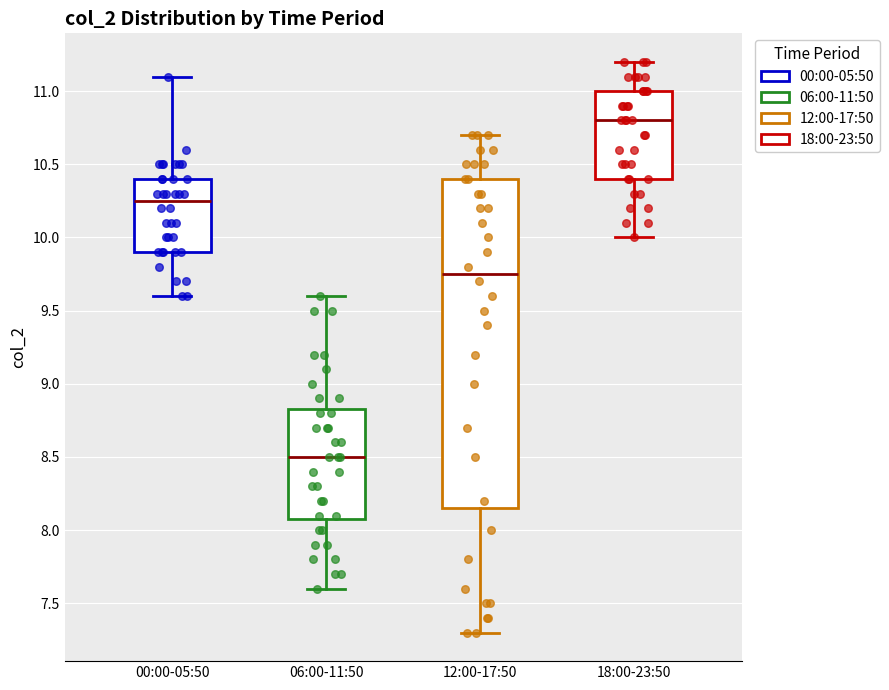

Reading left to right, transcribe this box plot: for each box, give where its median line is, the range the box spans, and where its two whiskers end, as read against the y-axis. The values are not printed on the chart, so give them approximately, as read against the axis.

00:00-05:50: median 10.25, box 9.90 to 10.40, whiskers 9.60 to 11.10
06:00-11:50: median 8.50, box 8.10 to 8.85, whiskers 7.60 to 9.60
12:00-17:50: median 9.75, box 8.15 to 10.40, whiskers 7.30 to 10.70
18:00-23:50: median 10.80, box 10.40 to 11.00, whiskers 10.00 to 11.20